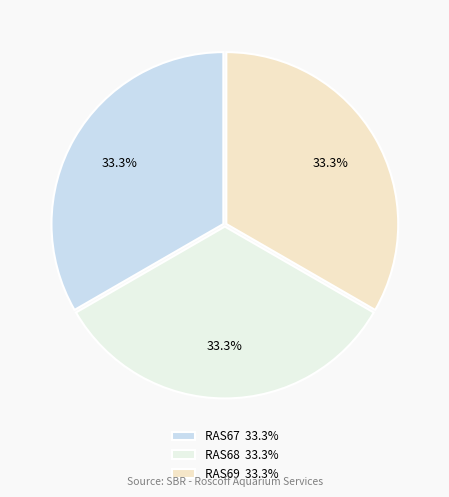

Is it true that RAS68 is 21% of the pie?

False